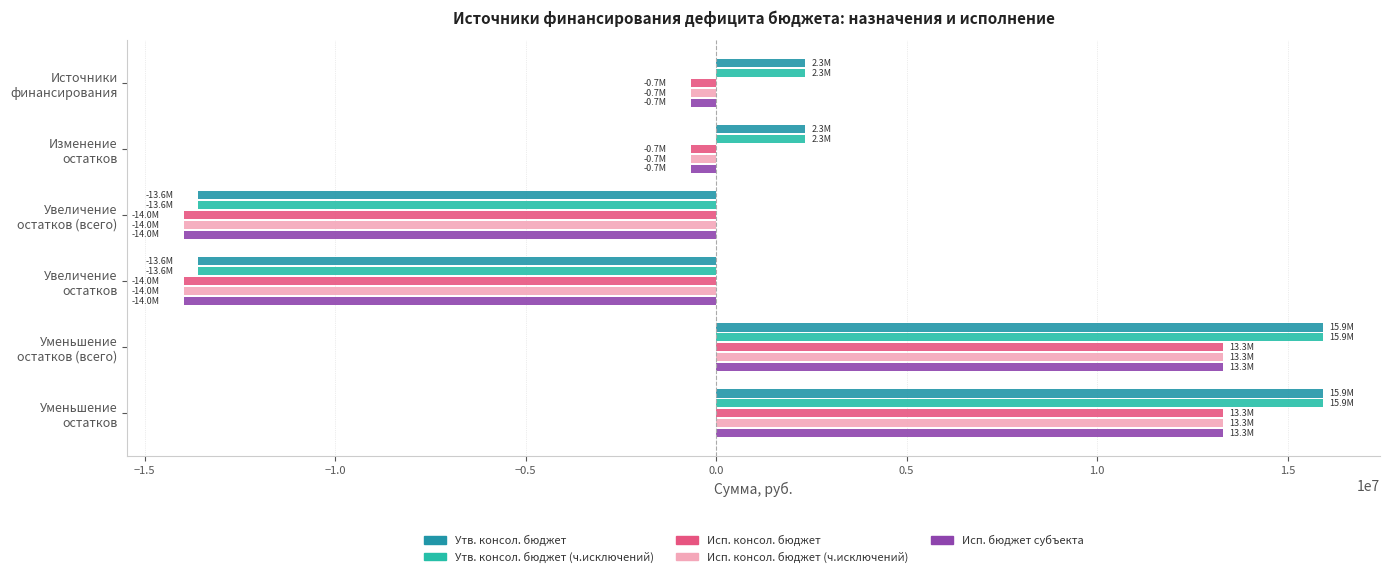

What is the greatest value displayed?

15930200.0